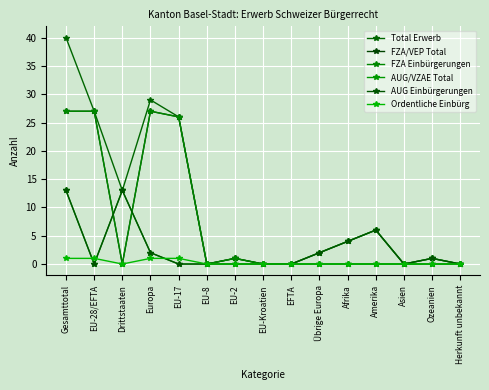

Which series has the largest total across all categories?

Total Erwerb